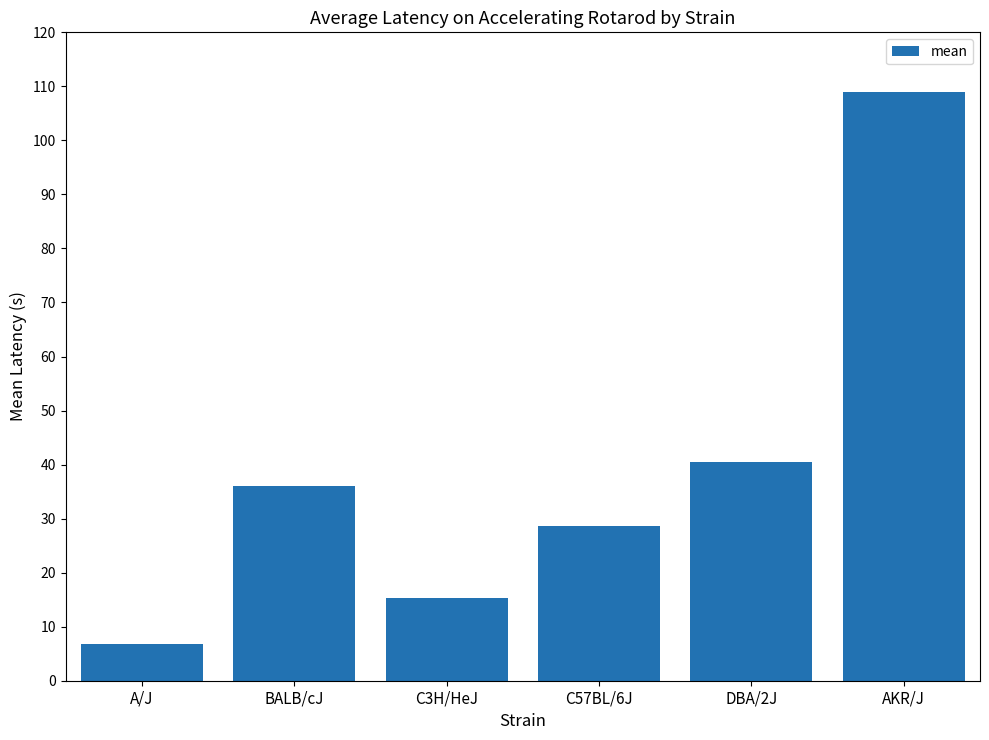

What is the label of the 2nd bar from the right?

DBA/2J